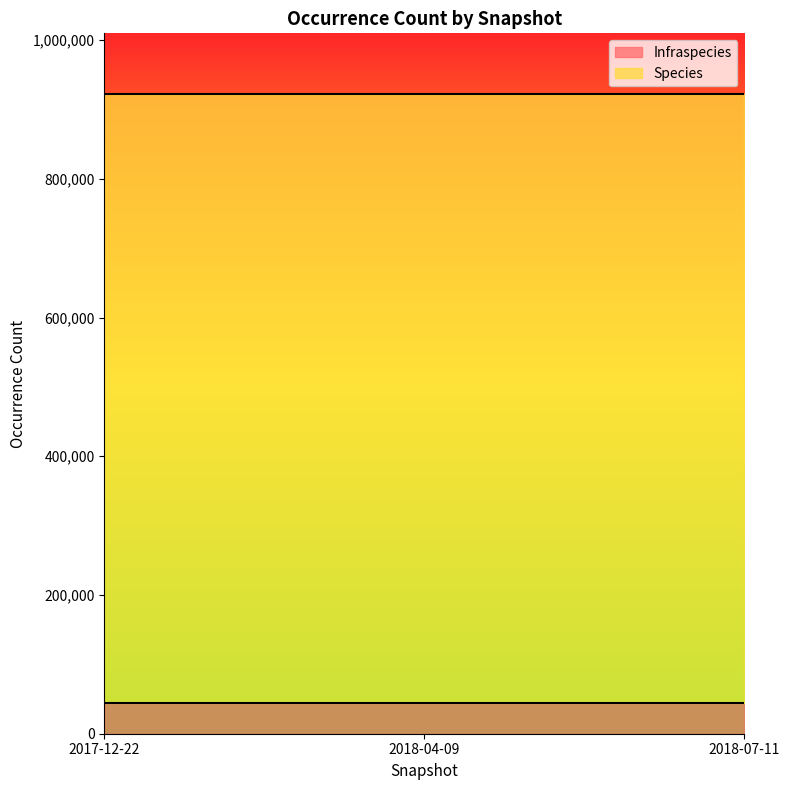

Reading left to right, extract all data points from this chart.

Infraspecies: 44350	44350	44350
Species: 877976	877976	877976